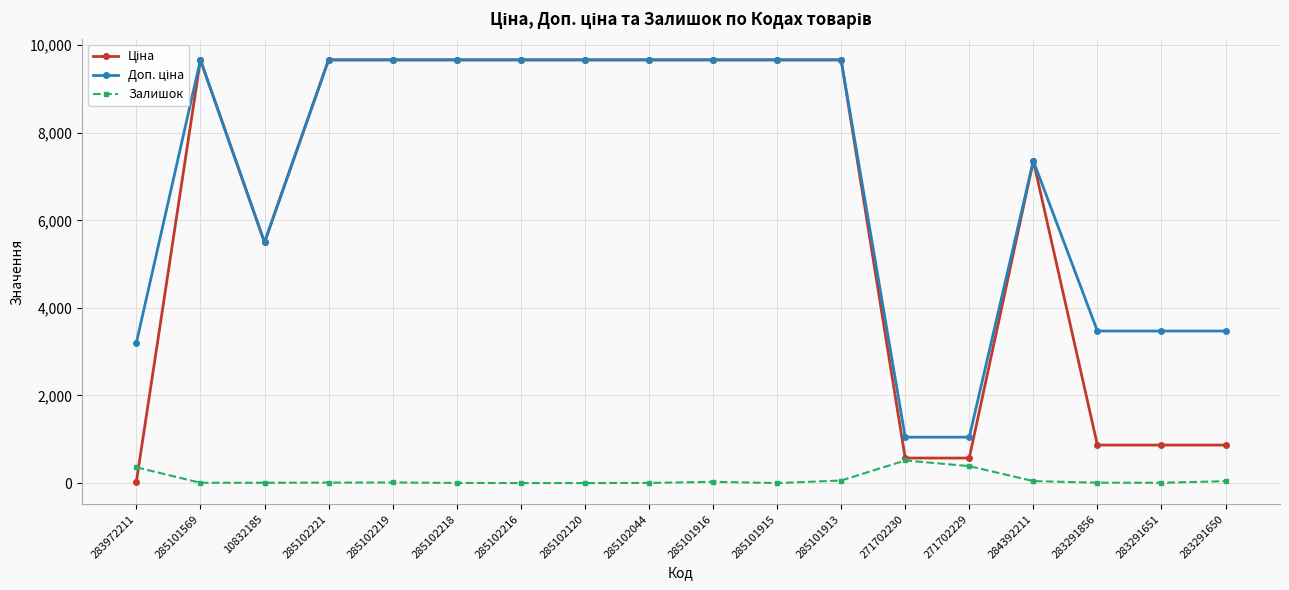

Is it true that Залишок equals 7.0 at 10832185?

True